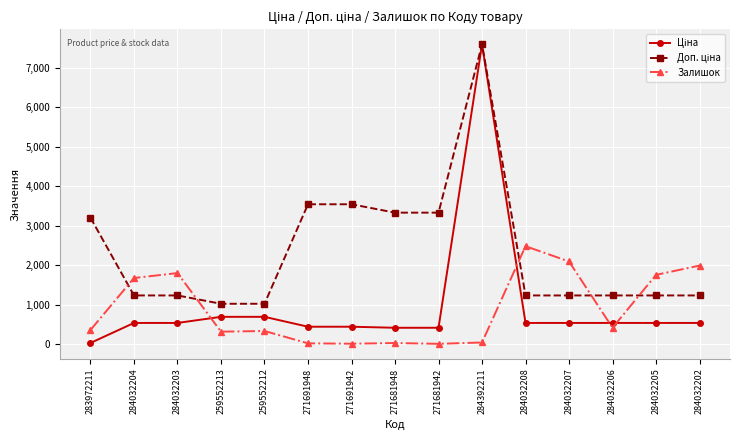

Which label corresponds to the largest value in the chart?

284392211